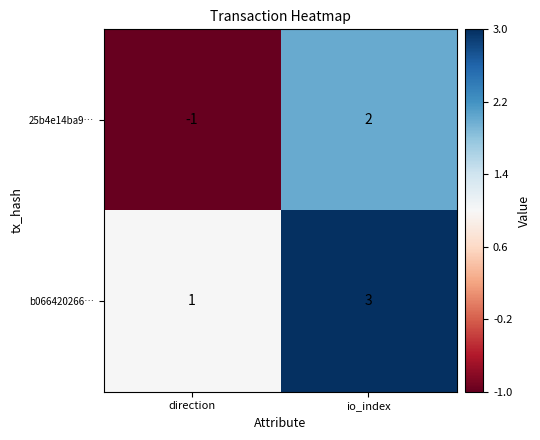

At which label is 25b4e14ba9… closest to 0?

direction